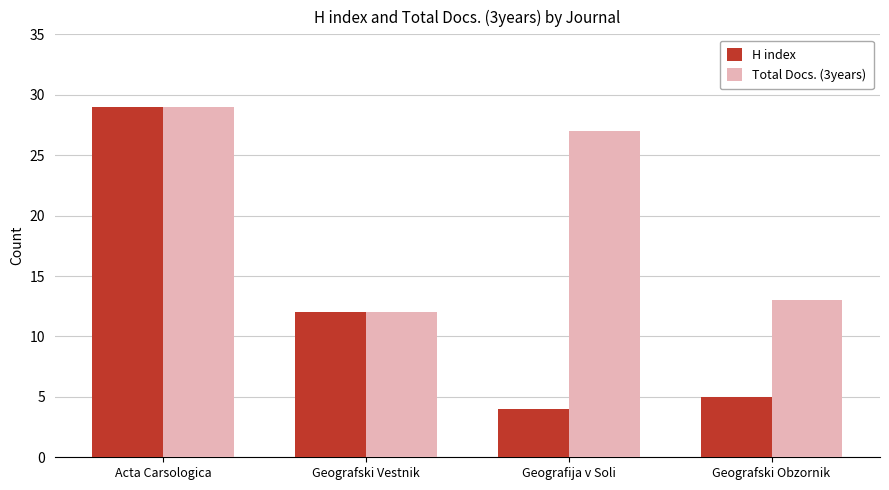

Reading right to left, transcribe all the data shown in this chart.

H index: 5	4	12	29
Total Docs. (3years): 13	27	12	29